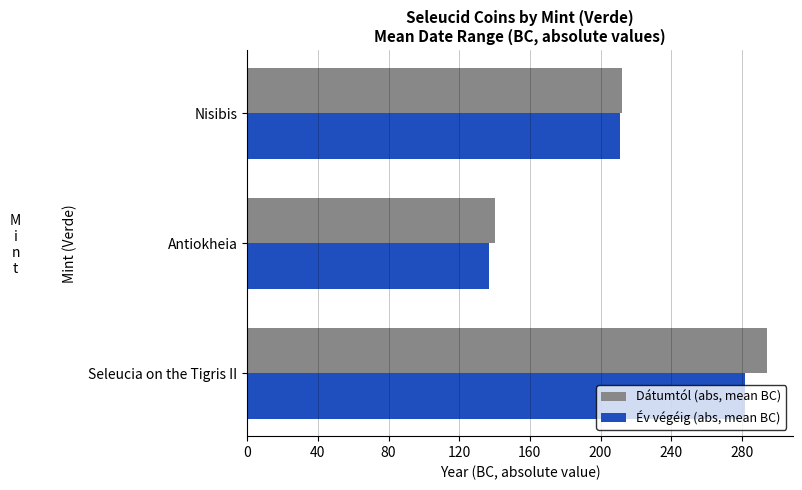

Is it true that Év végéig (abs, mean BC) equals 282 at Seleucia on the Tigris II?

True